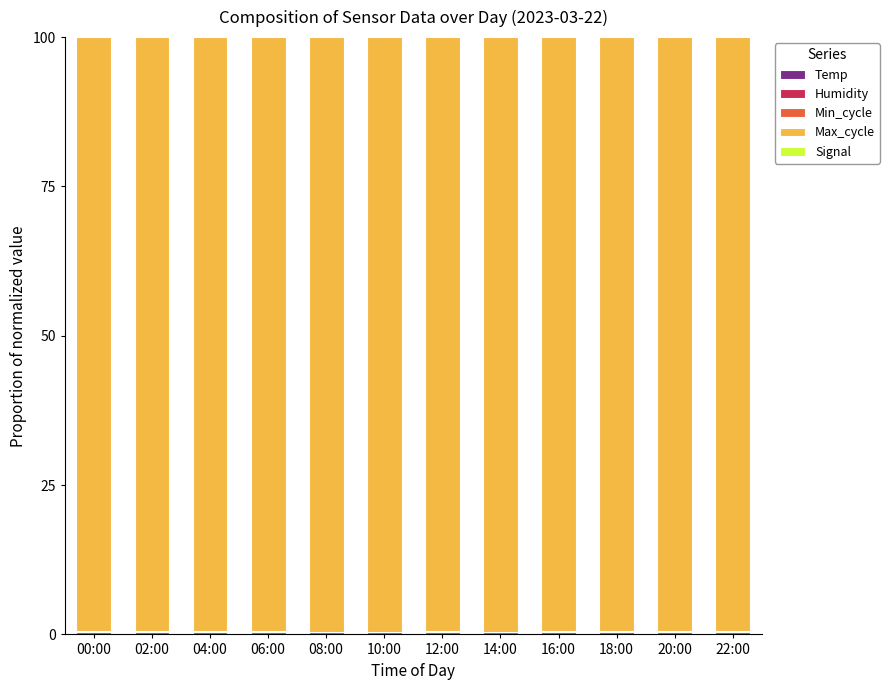

Count the number of data series in this chart.

5